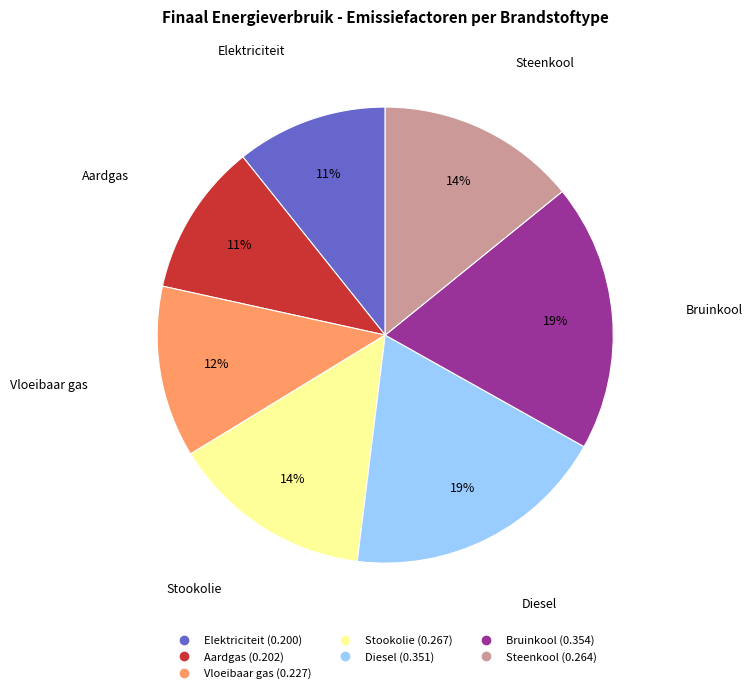

Is it true that Vloeibaar gas is 12% of the pie?

True